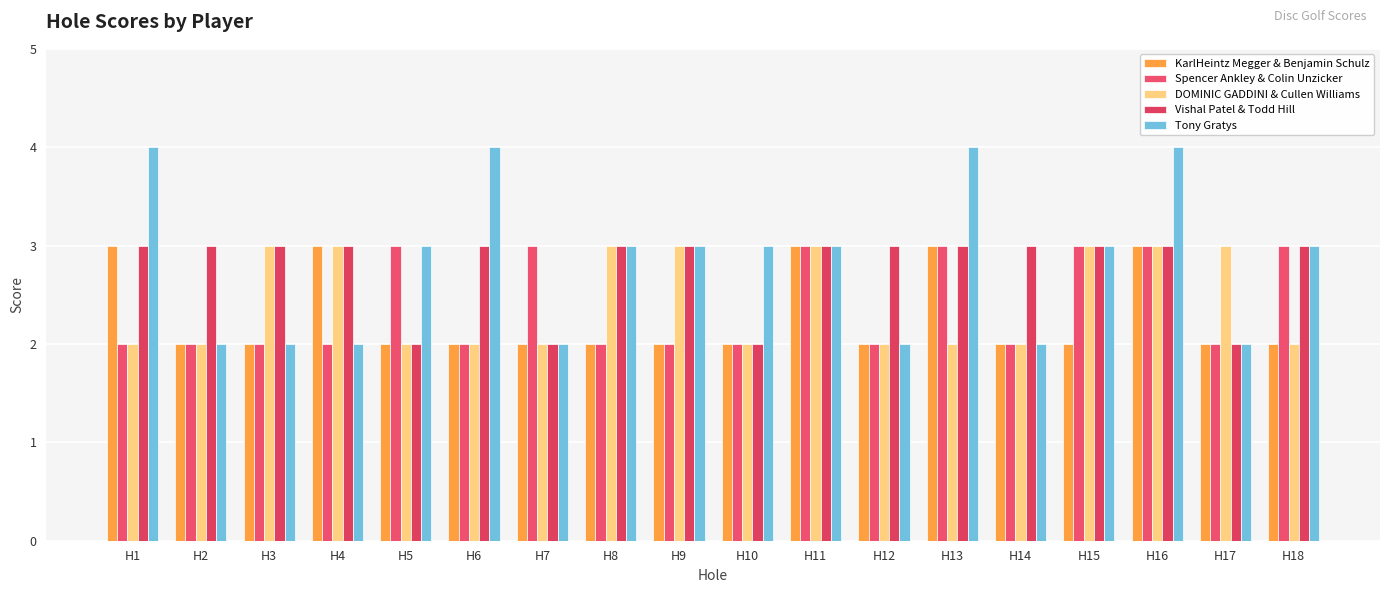

What is the minimum value shown in the chart?

2